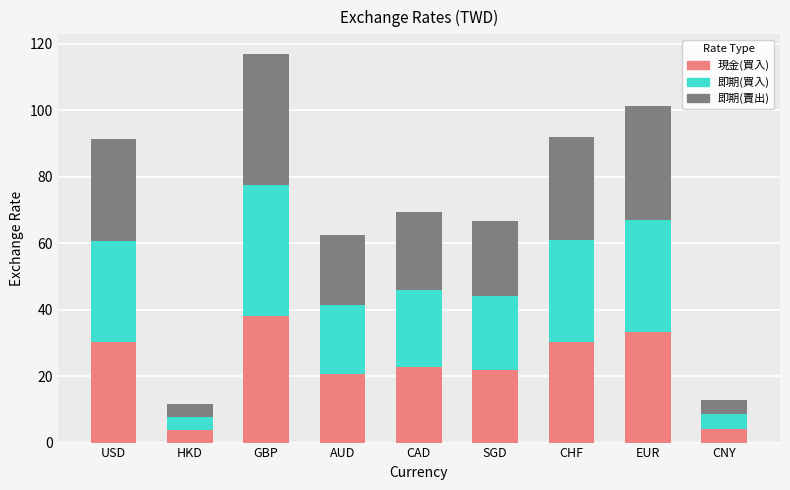

At which category is the sum across all series the highest?

GBP